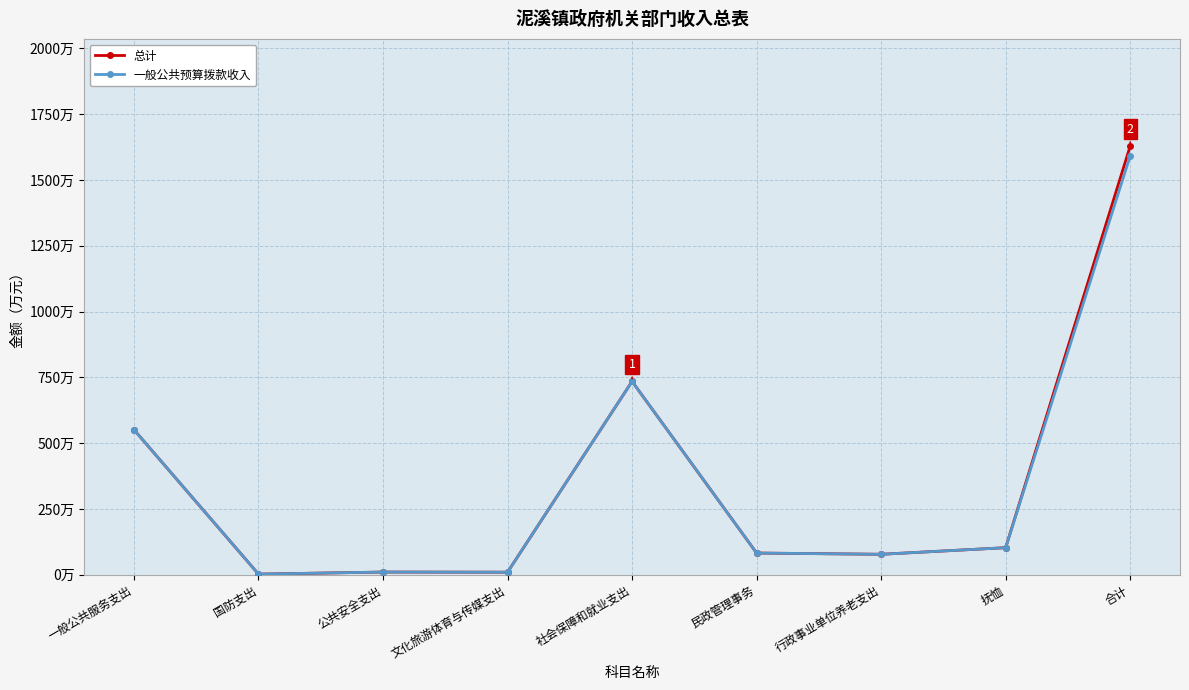

Does the chart have visible grid lines?

Yes